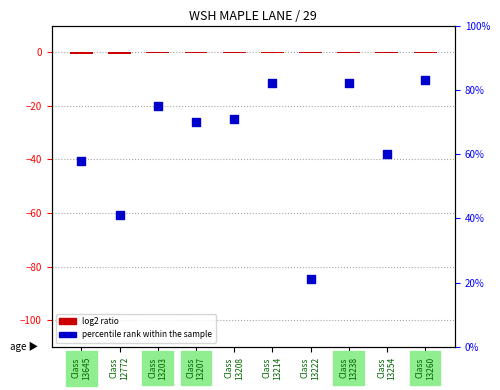

What are all the series names shown in the legend?

log2 ratio, percentile rank within the sample